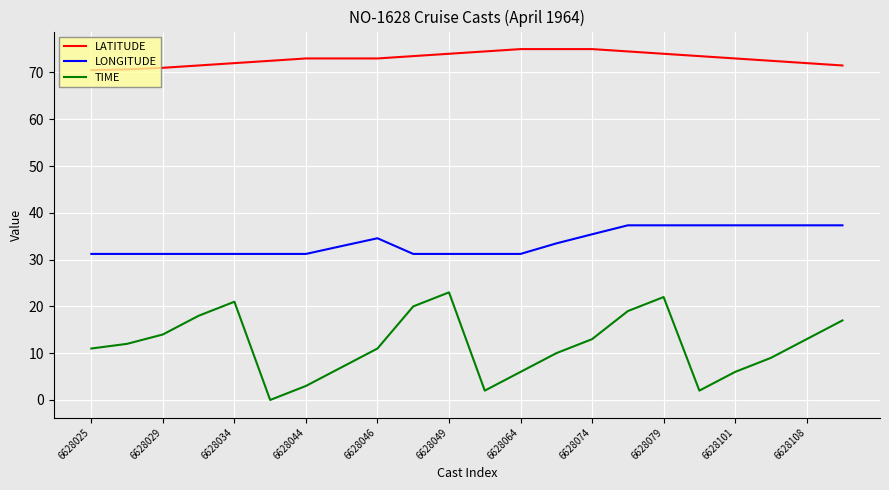

Rank the series by their average value, from highest to lowest.

LATITUDE, LONGITUDE, TIME